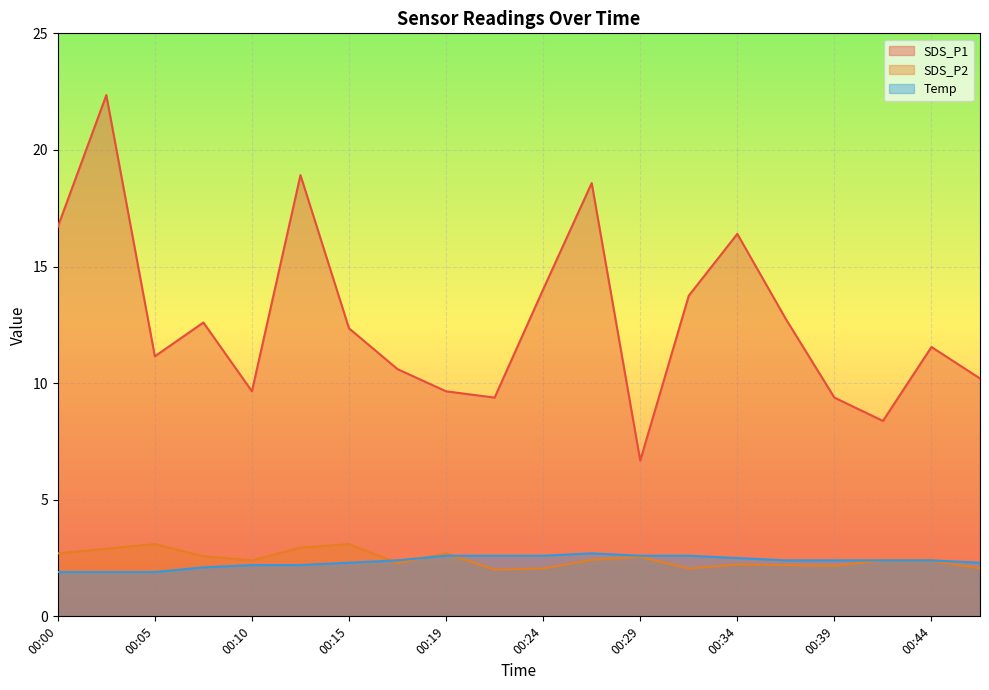

At which label does Temp reach its minimum?

00:00